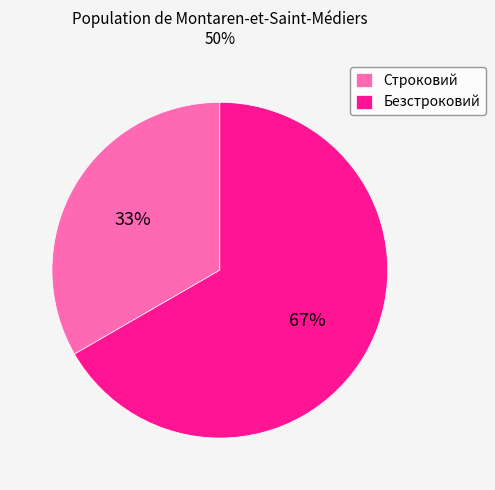

Is it true that Безстроковий is 67% of the pie?

True